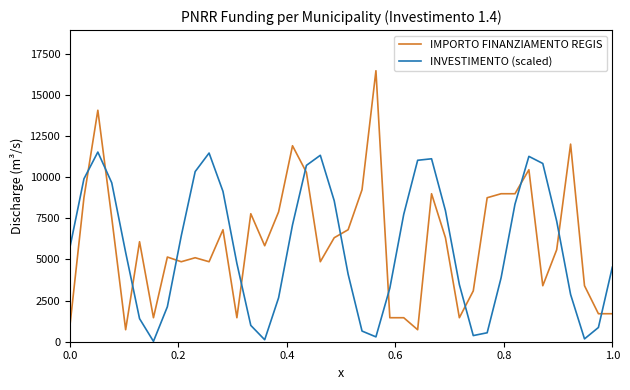

Which series ends up on top after the final intersection of IMPORTO FINANZIAMENTO REGIS and INVESTIMENTO (scaled)?

INVESTIMENTO (scaled)